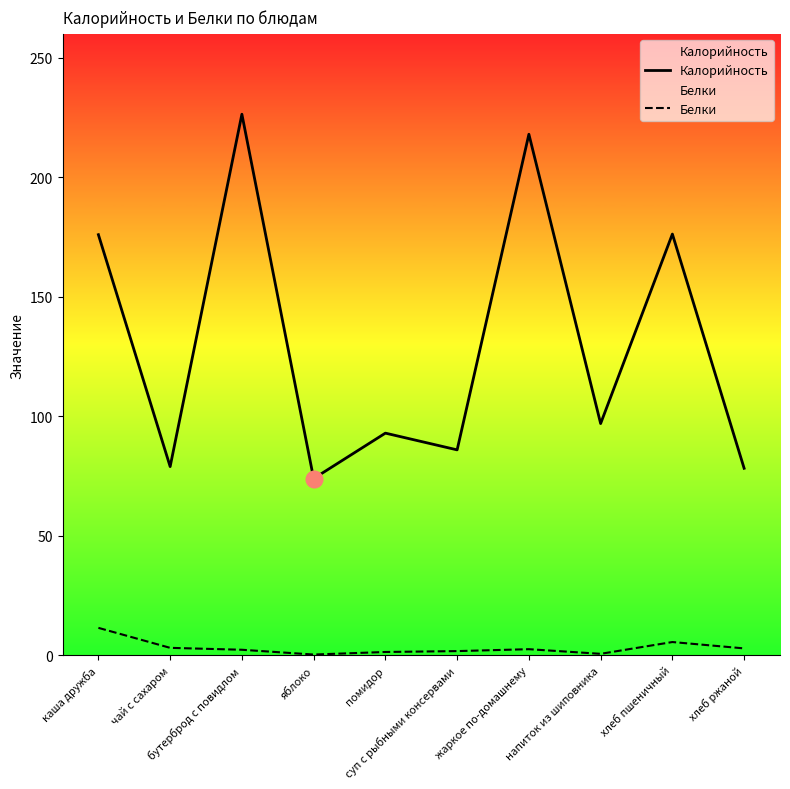

The value of Калорийность at суп с рыбными консервами is 86.0. True or false?

True